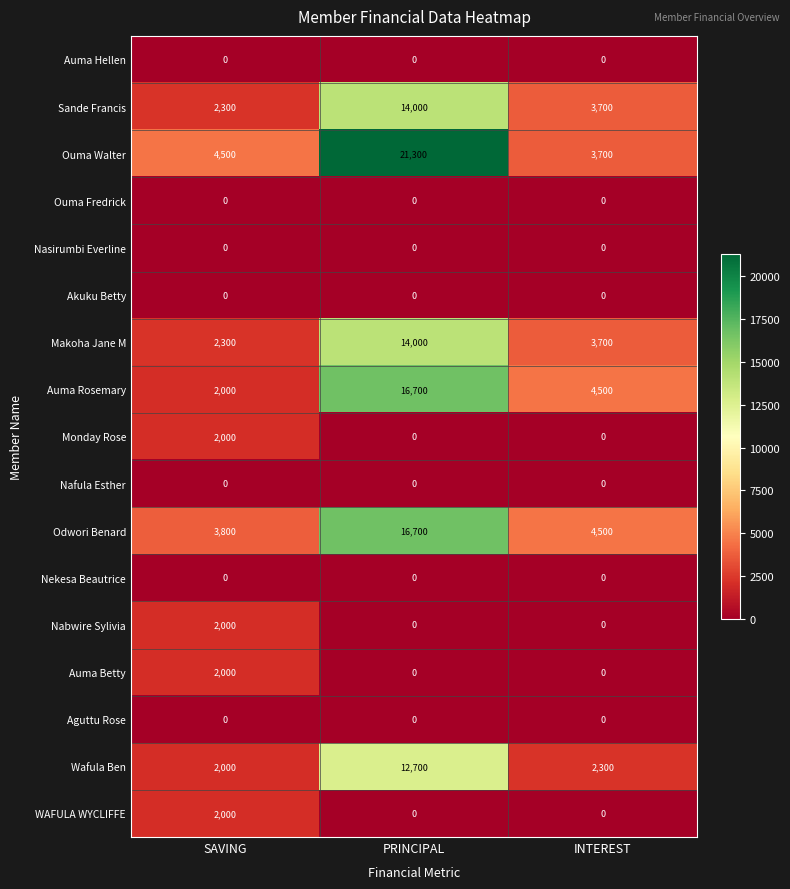

Which series changed the most between PRINCIPAL and INTEREST?

Ouma Walter